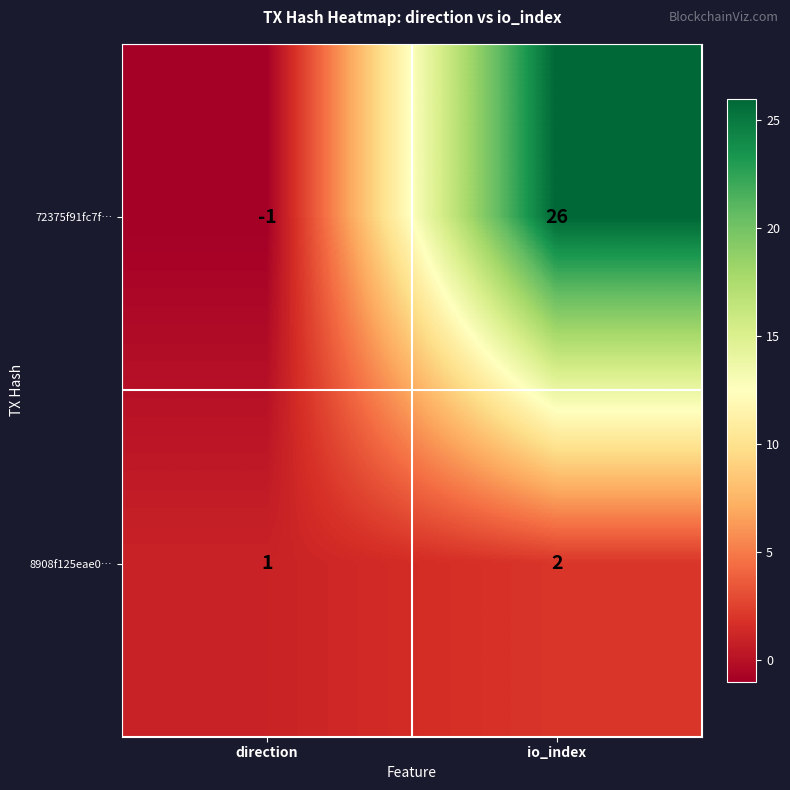

Which series changed the most between direction and io_index?

72375f91fc7f…